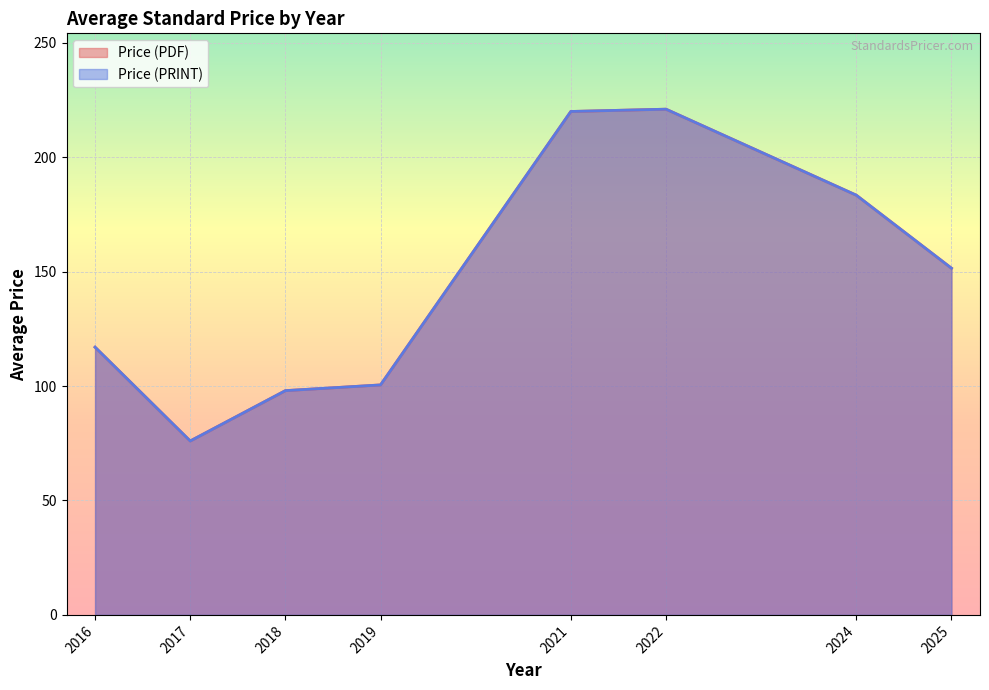

How many lines are shown in the chart?

2